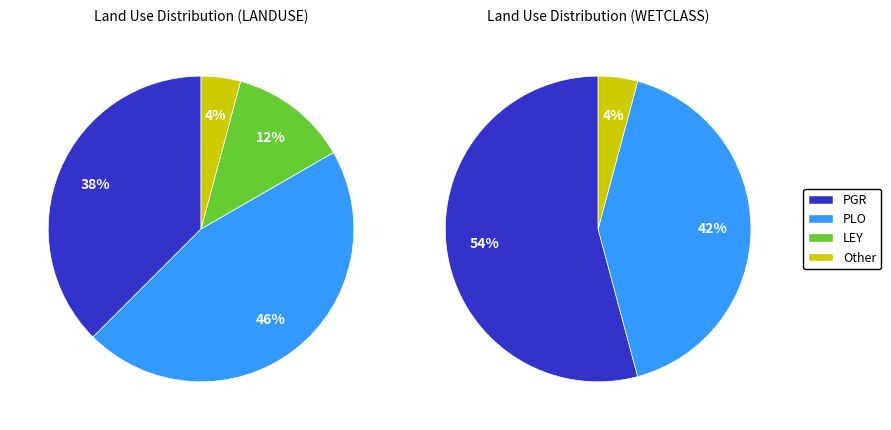

What is the ratio of the value at PGR to the value at Other?

9.0